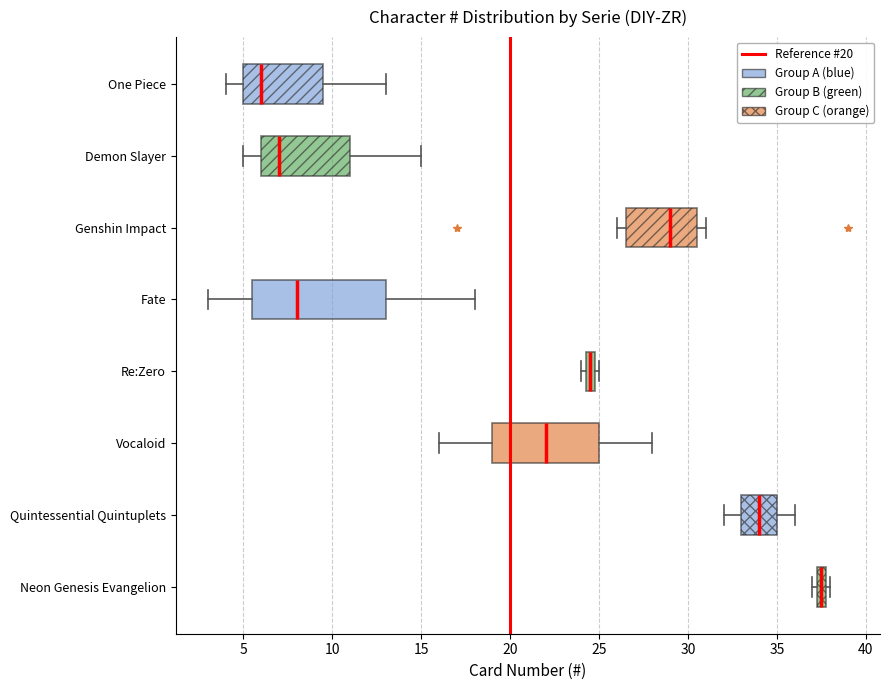

Comparing the boxes themselves (not the whiskers), which one is the widest?

Fate